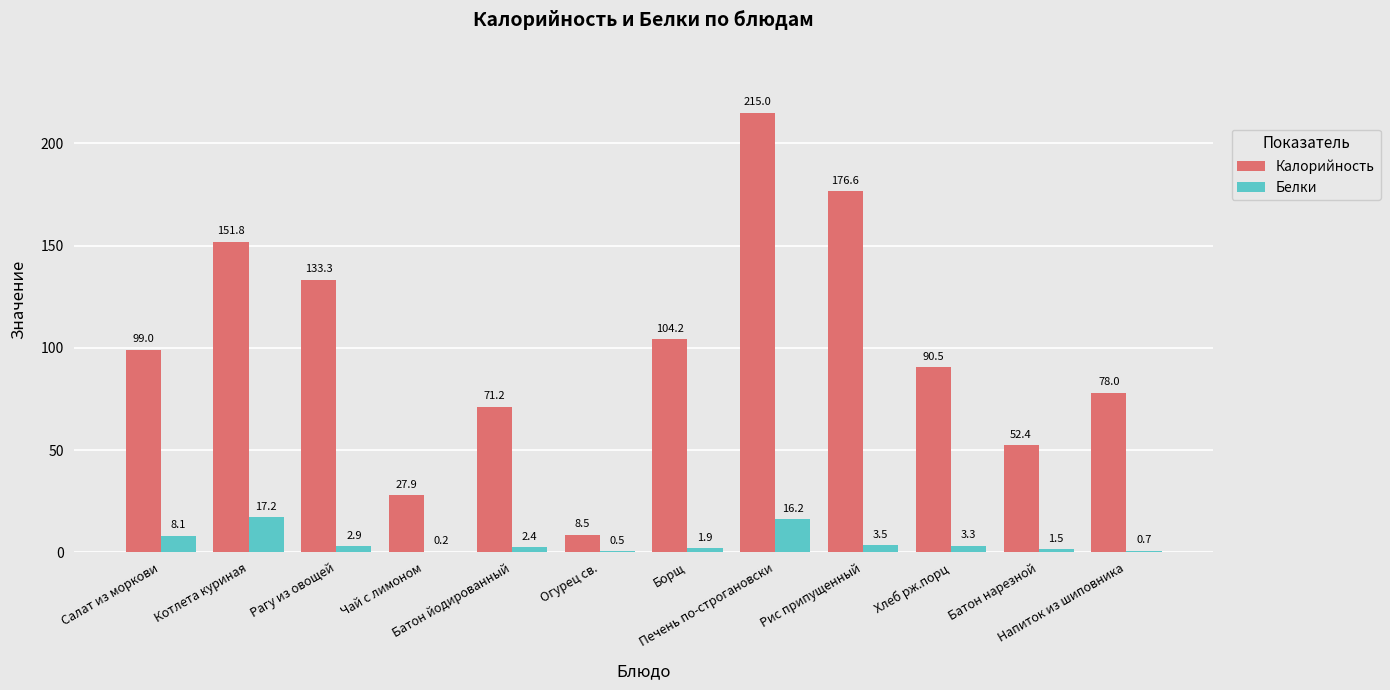

Reading left to right, transcribe all the data shown in this chart.

Калорийность: 99.0	151.8	133.3	27.9	71.2	8.5	104.2	215.0	176.6	90.5	52.4	78.0
Белки: 8.1	17.2	2.9	0.2	2.4	0.5	1.9	16.2	3.5	3.3	1.5	0.7